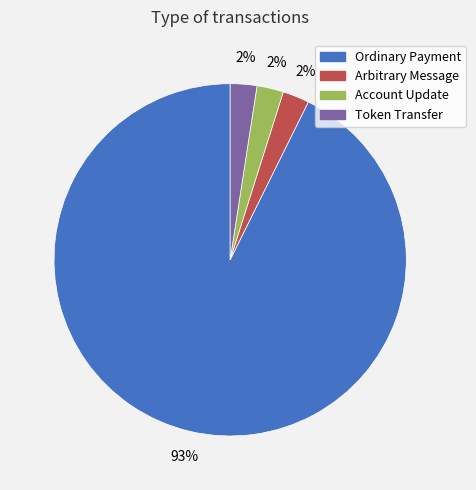

To the nearest percent, what is the average slice percentage?

25%